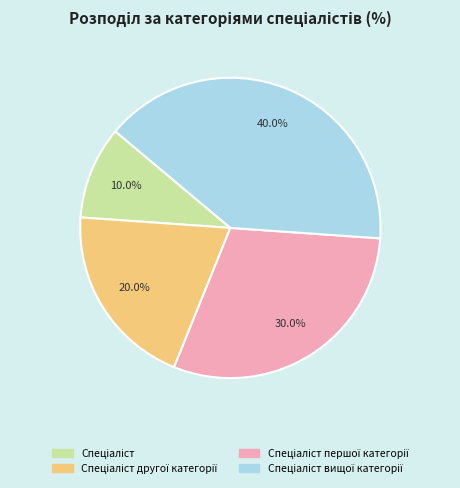

Does any single category account for the majority?

No